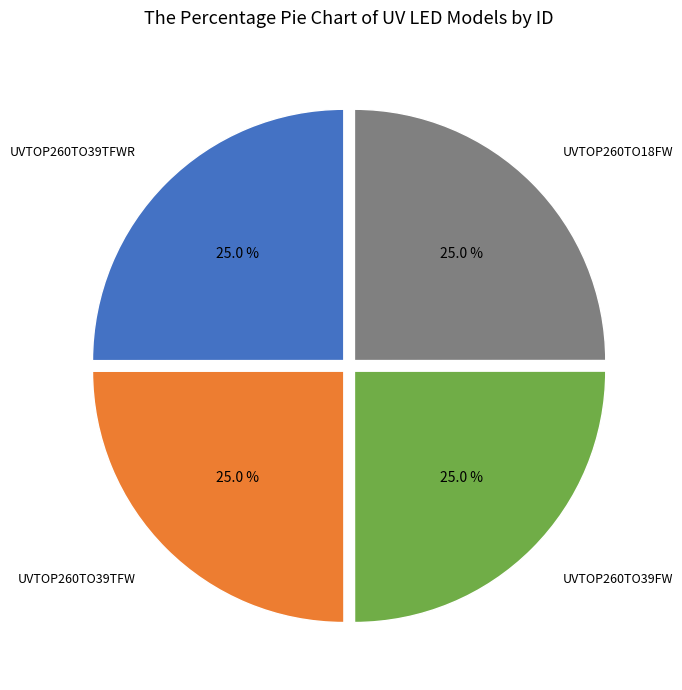

Count the number of slices in the pie.

4